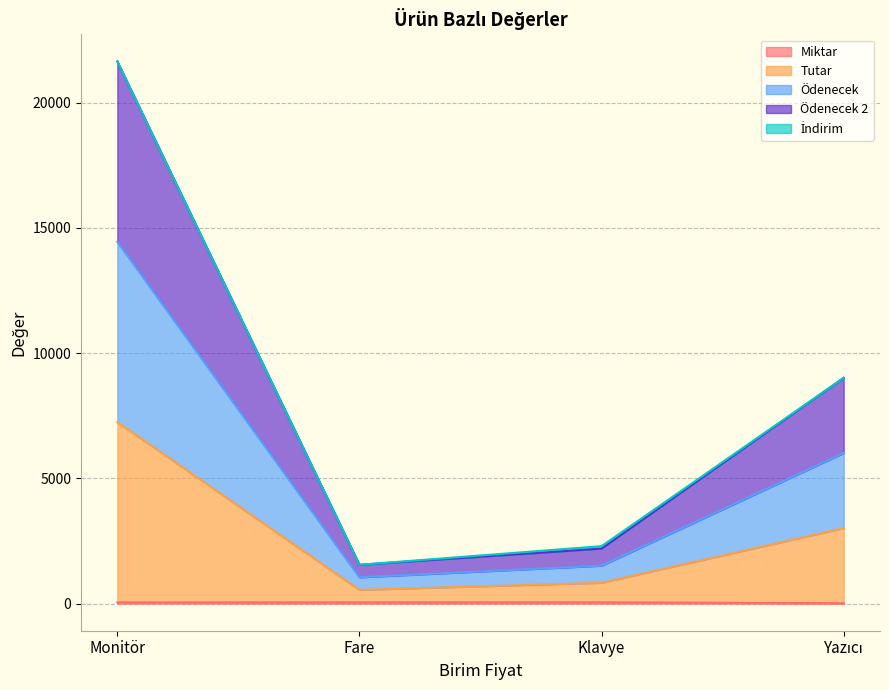

Which series has the largest total across all categories?

Tutar